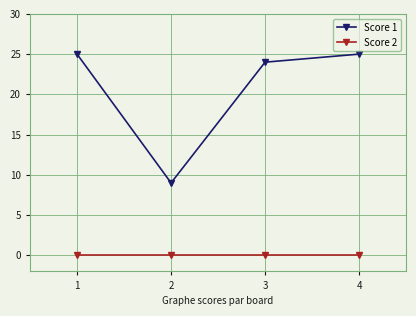

What is the value of the Score 1 point at the 4th from the left?

25